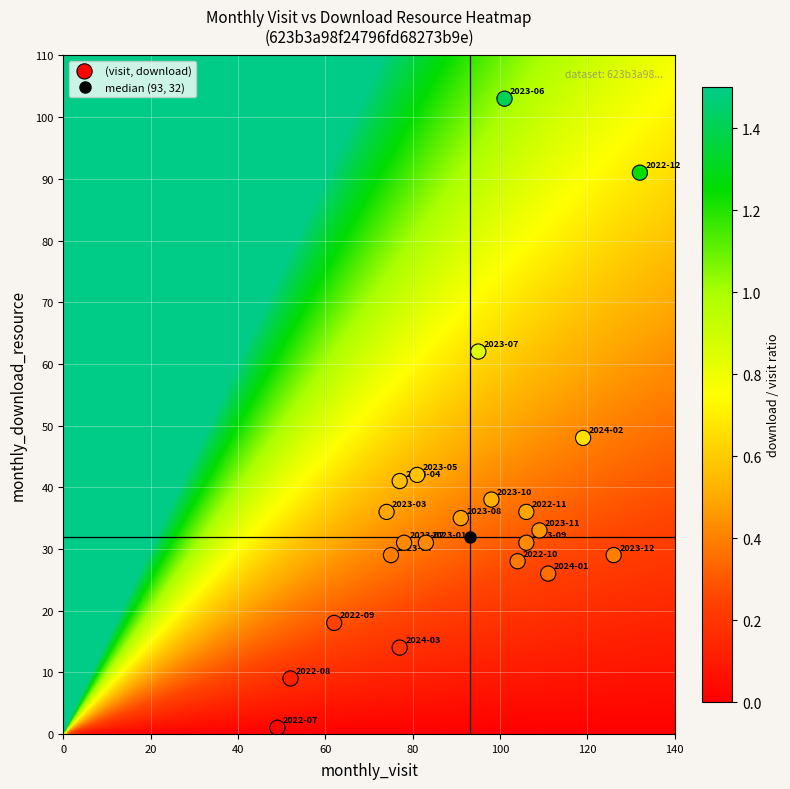

What Y value in the scatter plot is closest to 52?

48